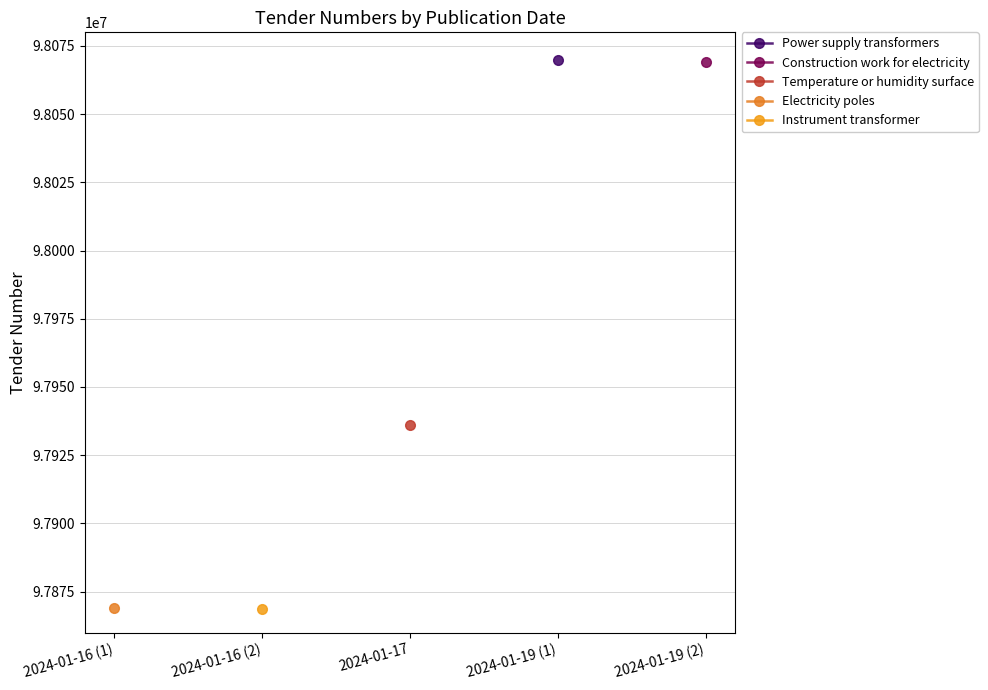

True or false: Power supply transformers and Instrument transformer cross at least once.

False